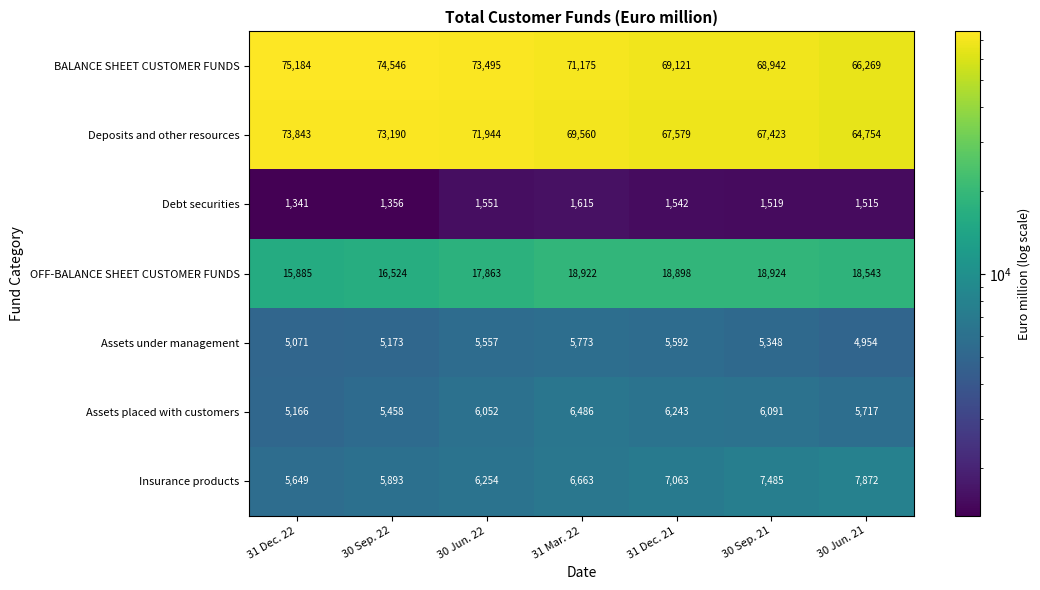

The Insurance products series shows 4963 at 30 Sep. 21. True or false?

False